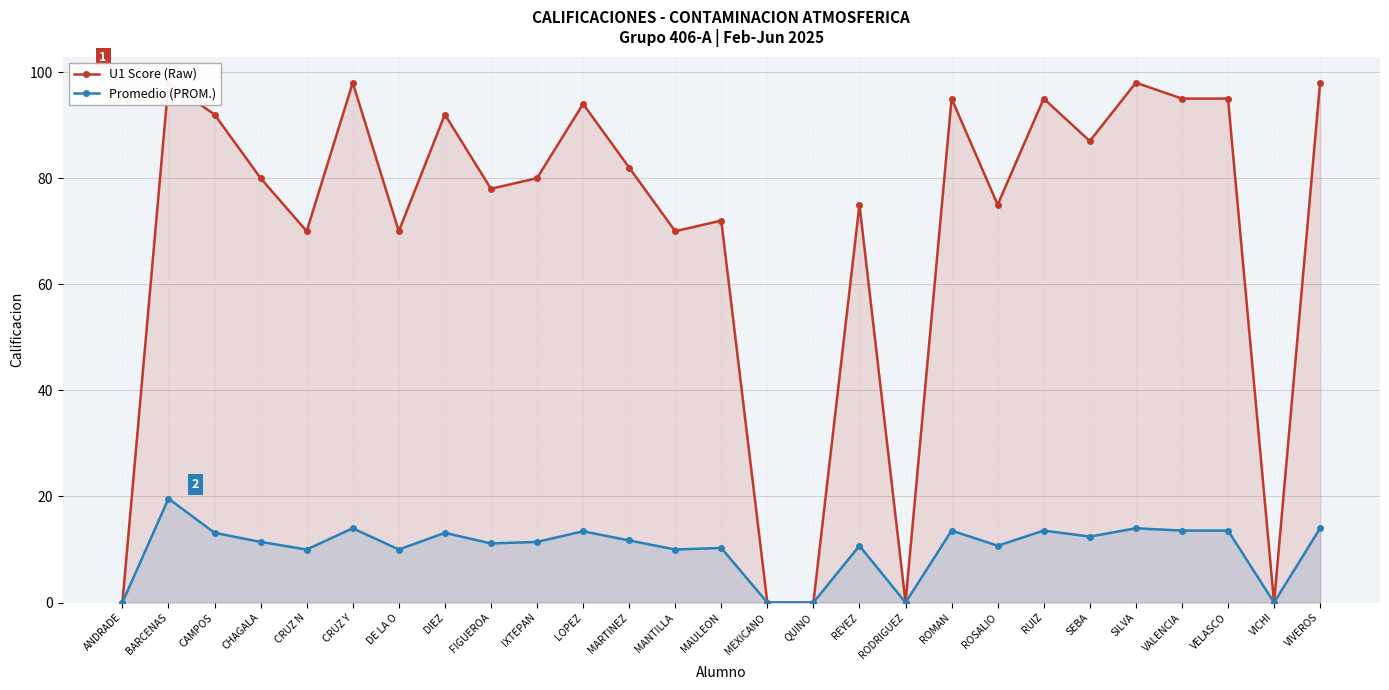

Which category has the highest value across all series?

BARCENAS